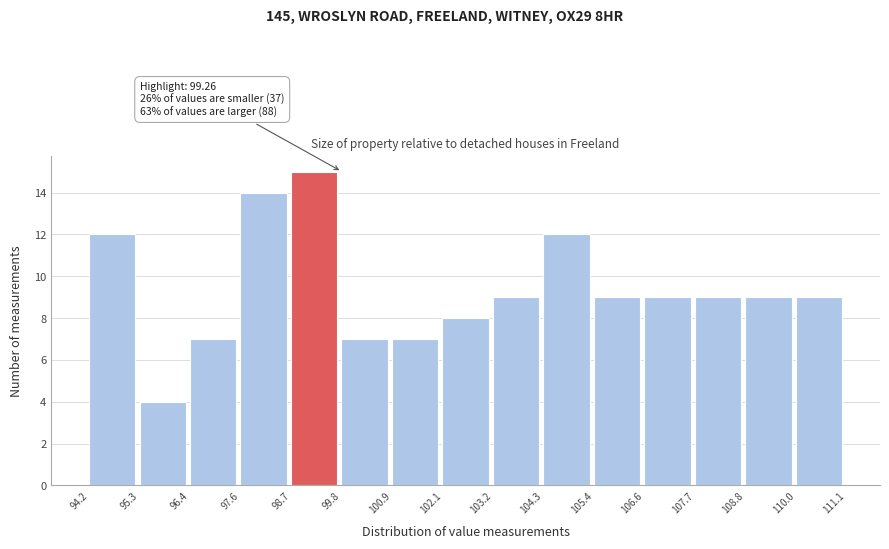

Which range on the x-axis has the tallest bar?

98.7 to 99.8